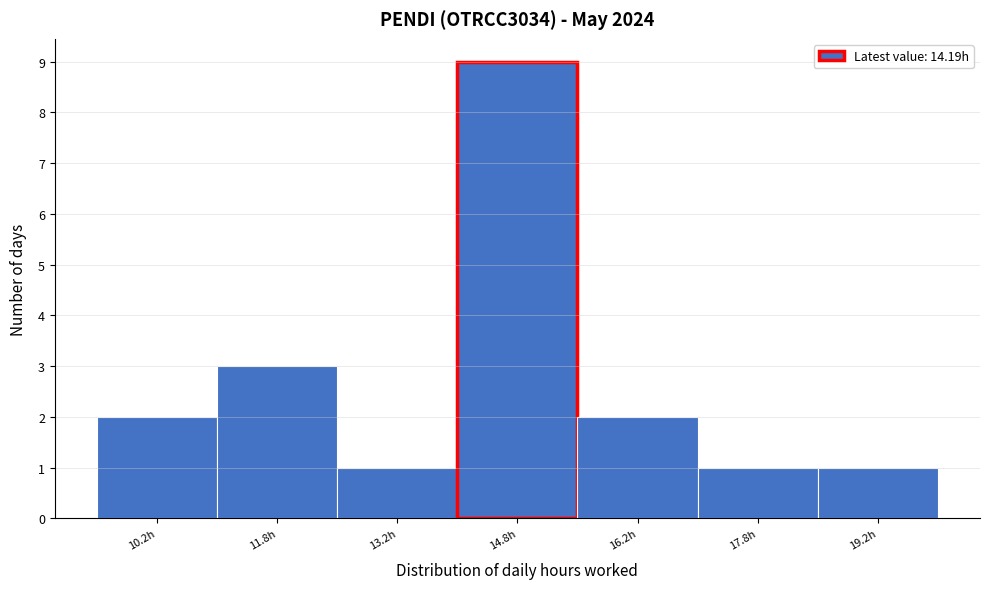

Which range on the x-axis has the tallest bar?

14.0 to 15.5